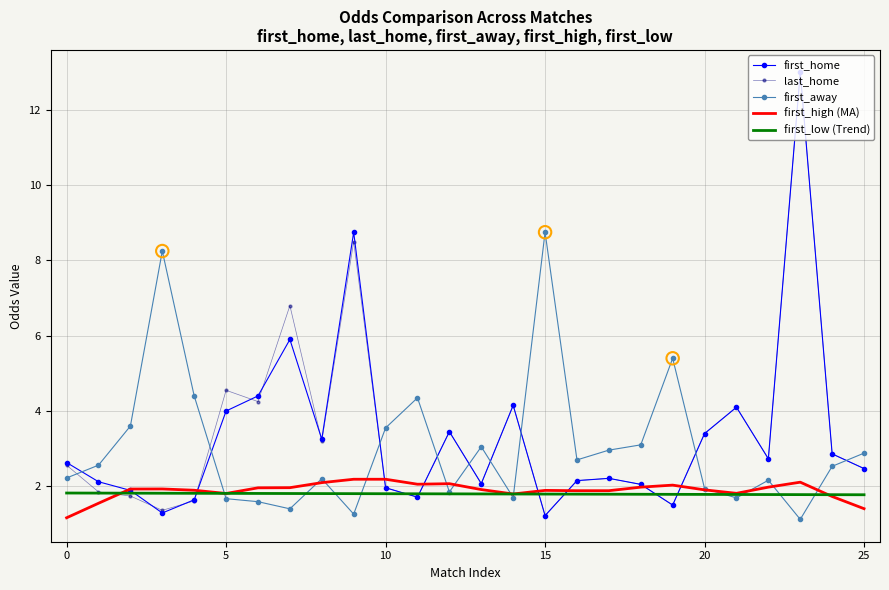

At how many categories does at least one series exceed 11?

1